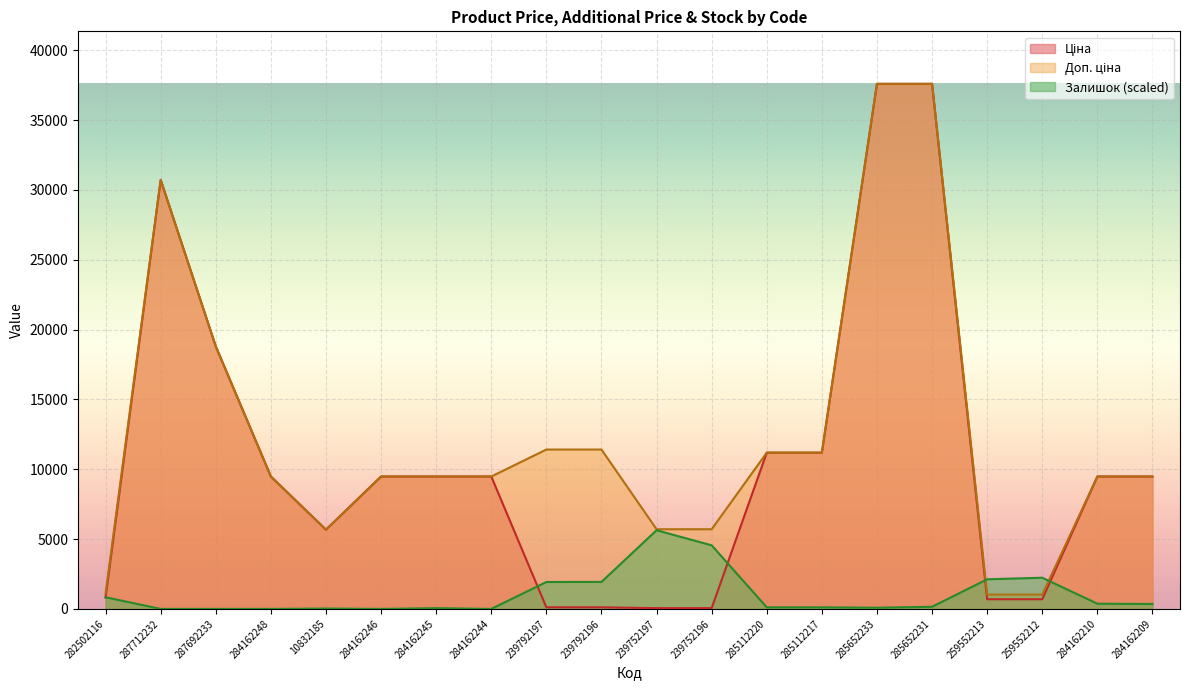

True or false: Доп. ціна has more than 1 points higher than both neighbors.

False